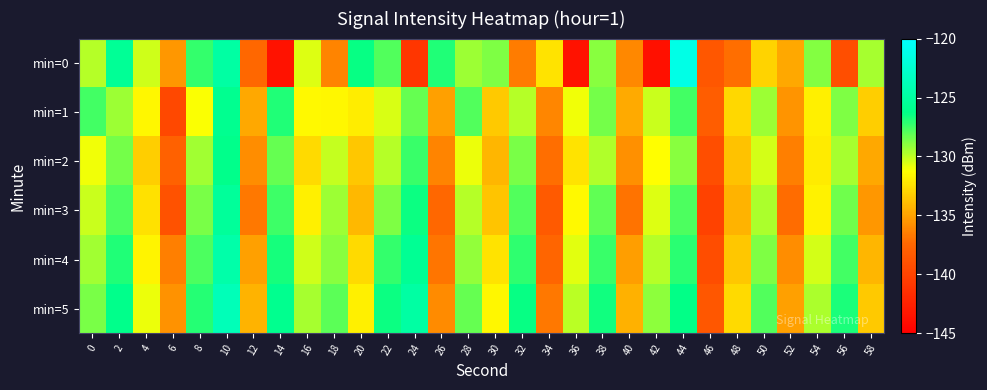

Rank the series at 42 from highest to lowest value.

min=5, min=4, min=1, min=3, min=2, min=0